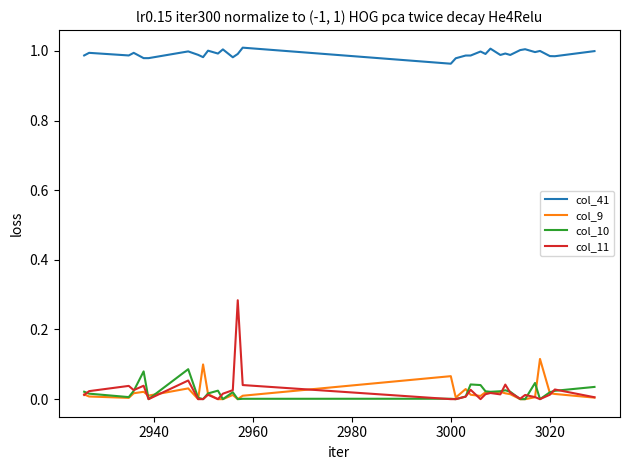

Which series has the largest total across all categories?

col_41